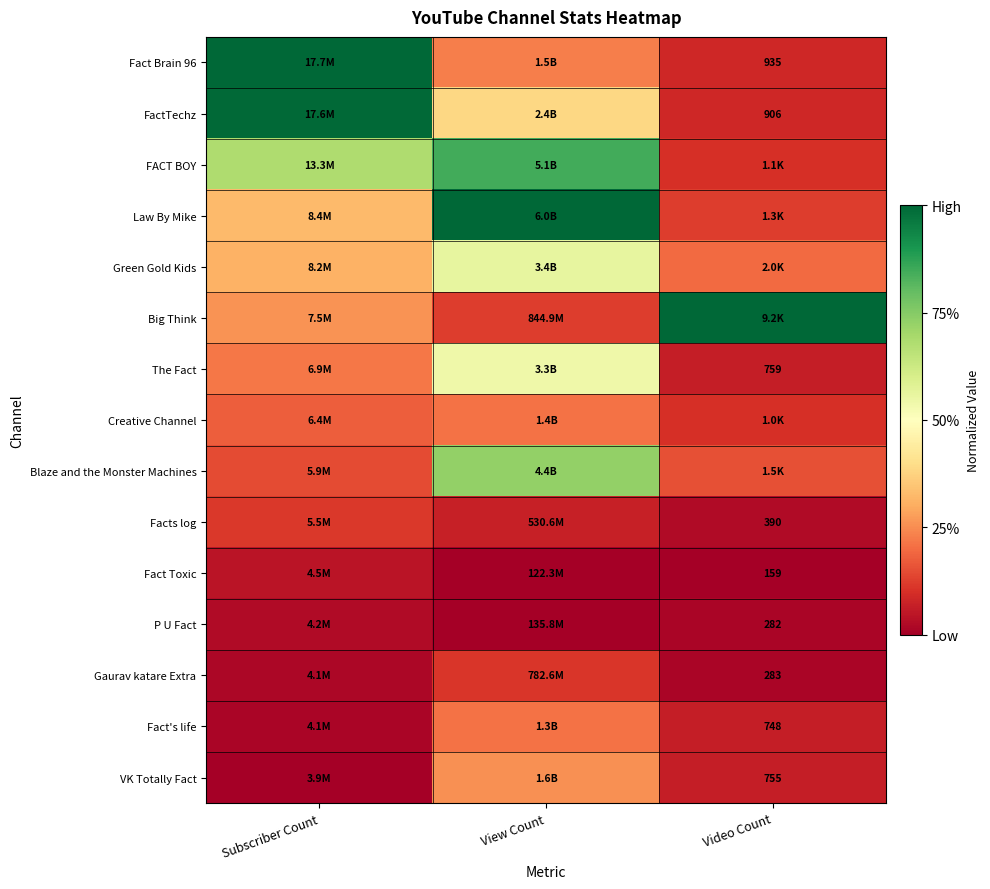

Rank the series by their maximum value, from lowest to highest.

P U Fact, Fact Toxic, Gaurav katare Extra, Facts log, Fact's life, Creative Channel, VK Totally Fact, The Fact, Green Gold Kids, Blaze and the Monster Machines, FACT BOY, FactTechz, Fact Brain 96, Law By Mike, Big Think